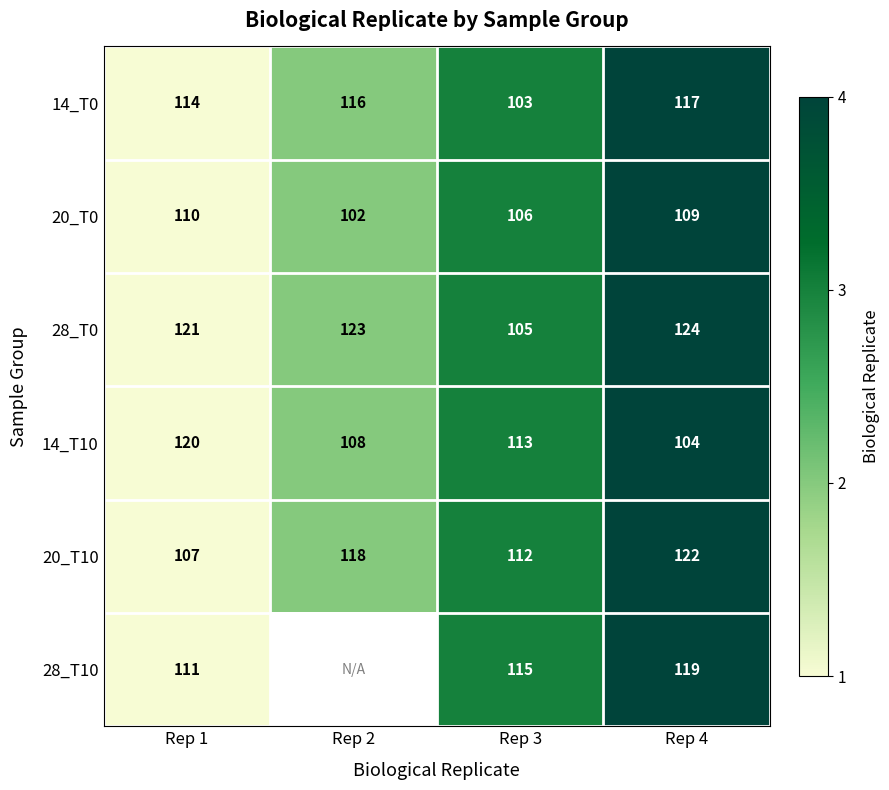

Count the number of categories in the chart.

4